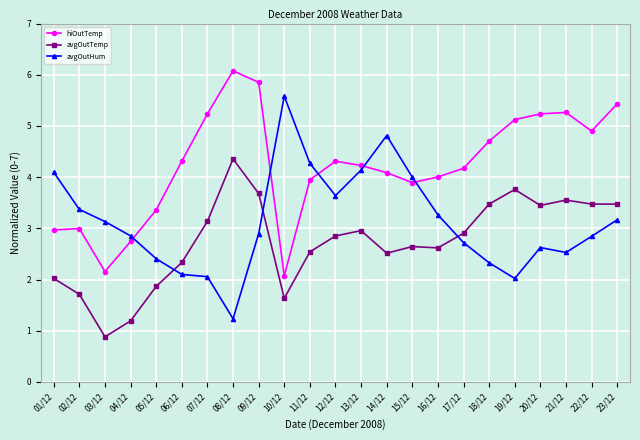

After their last crossing, which series has the higher values: avgOutHum or avgOutTemp?

avgOutTemp